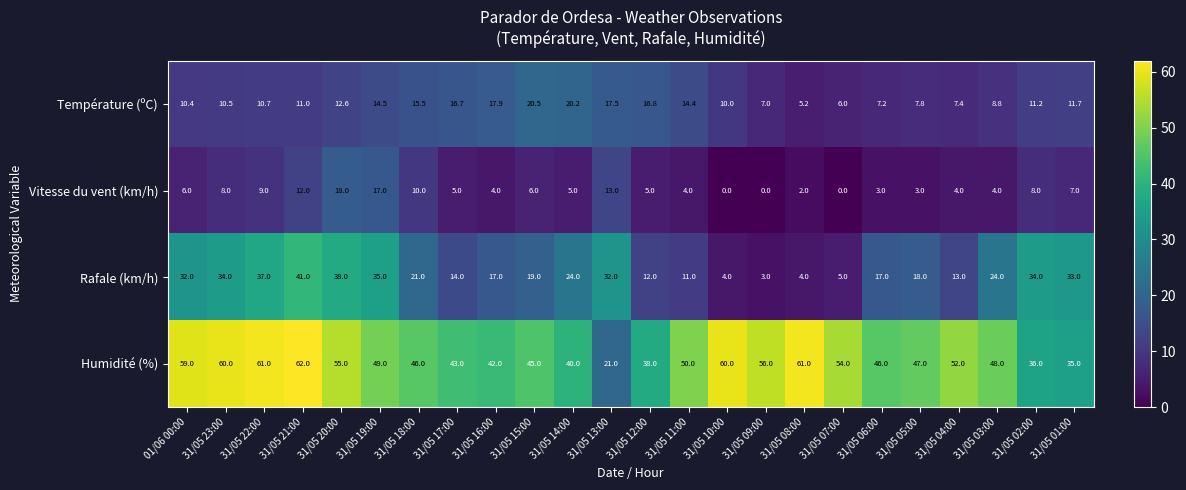

The value of Température (ºC) at 31/05 16:00 is 26.2. True or false?

False